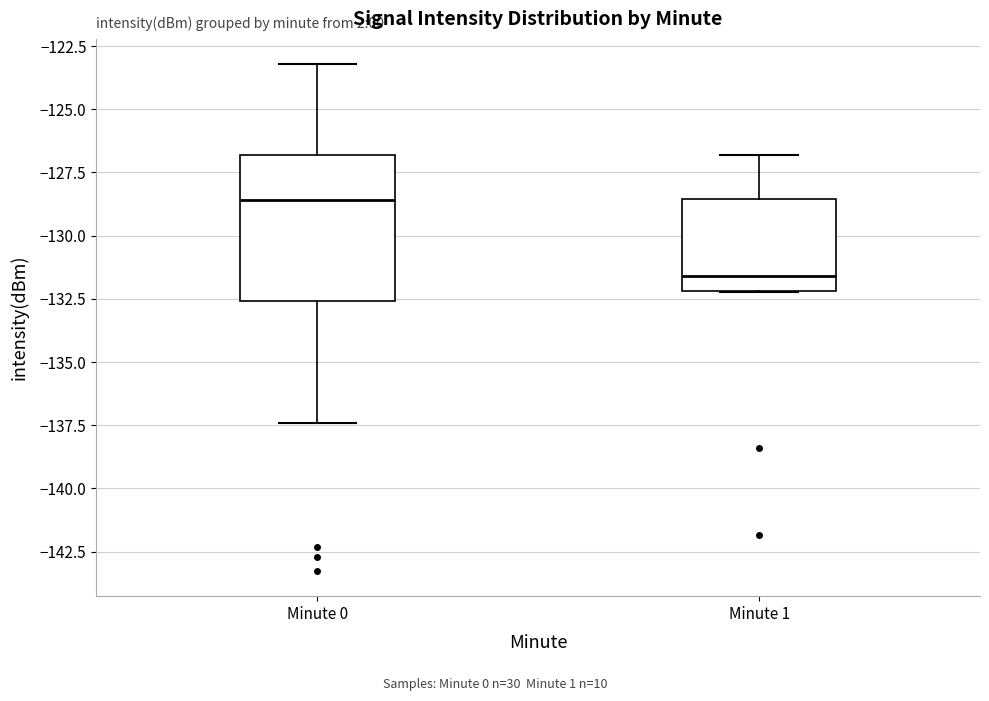

Comparing the boxes themselves (not the whiskers), which one is the tallest?

Minute 0